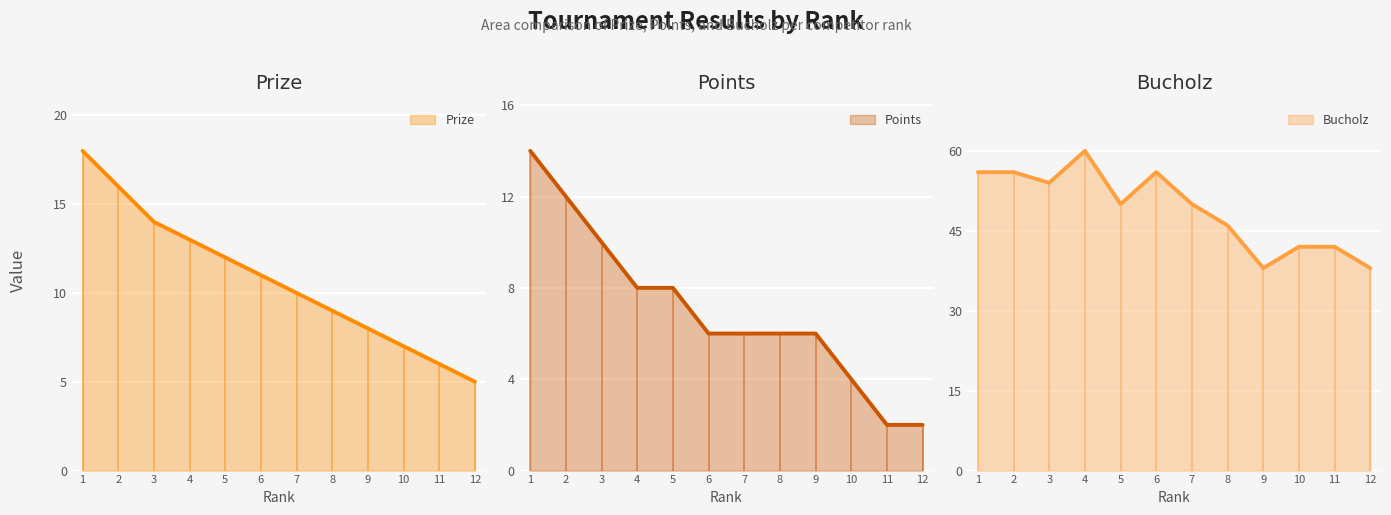

The Points series shows 10 at 3. True or false?

True